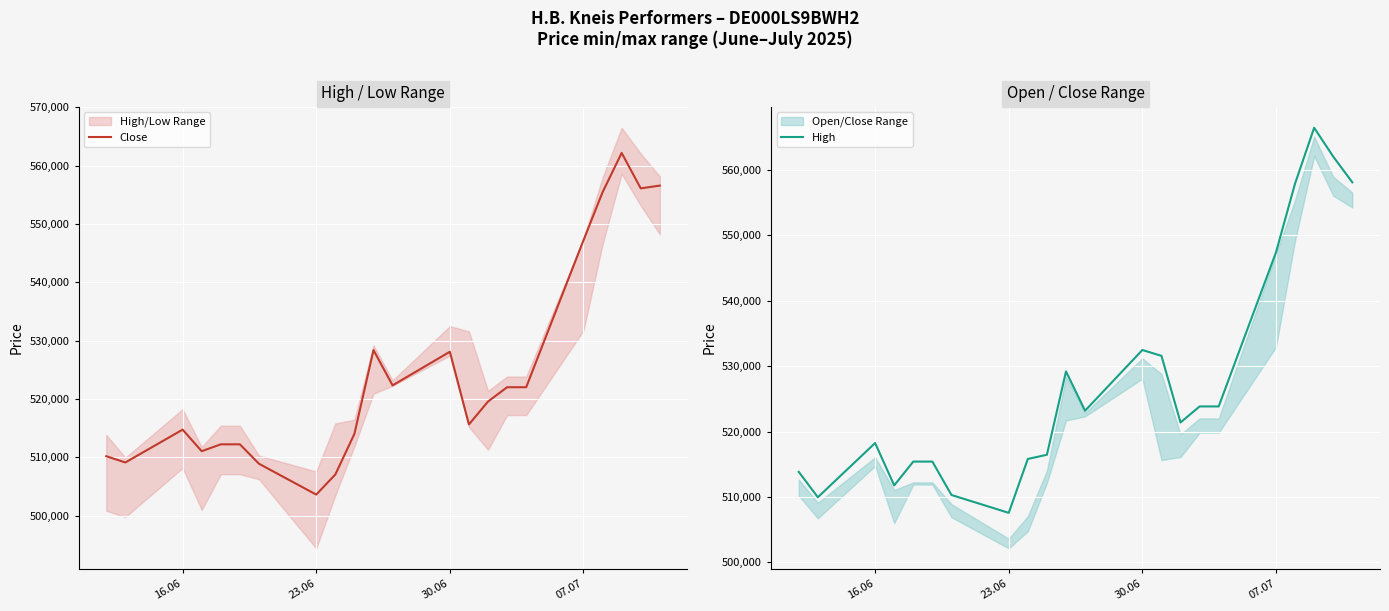

The value of Close at 30.06 is 315522. True or false?

False